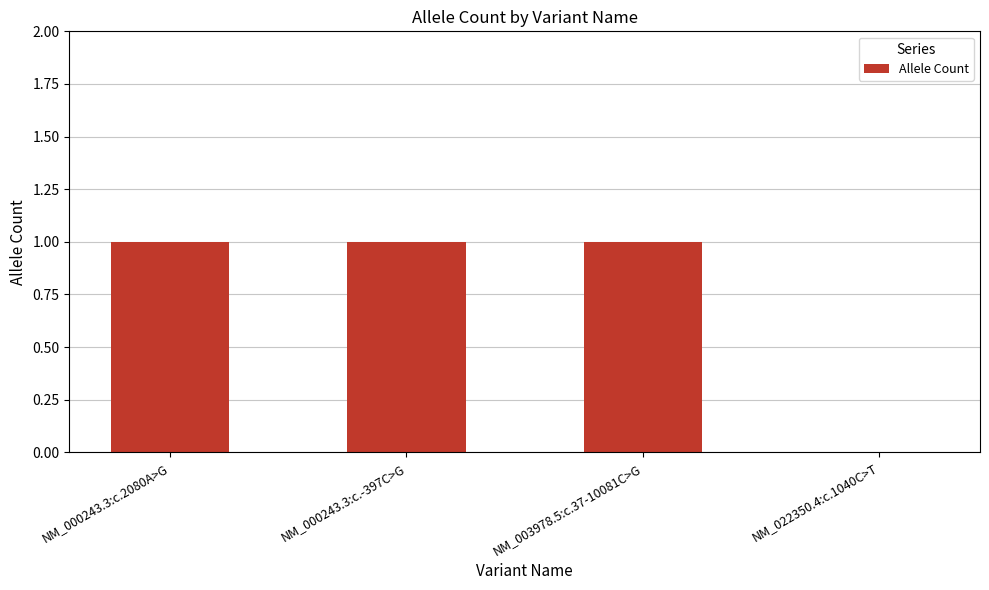

Between NM_000243.3:c.-397C>G and NM_022350.4:c.1040C>T, which is larger?

NM_000243.3:c.-397C>G